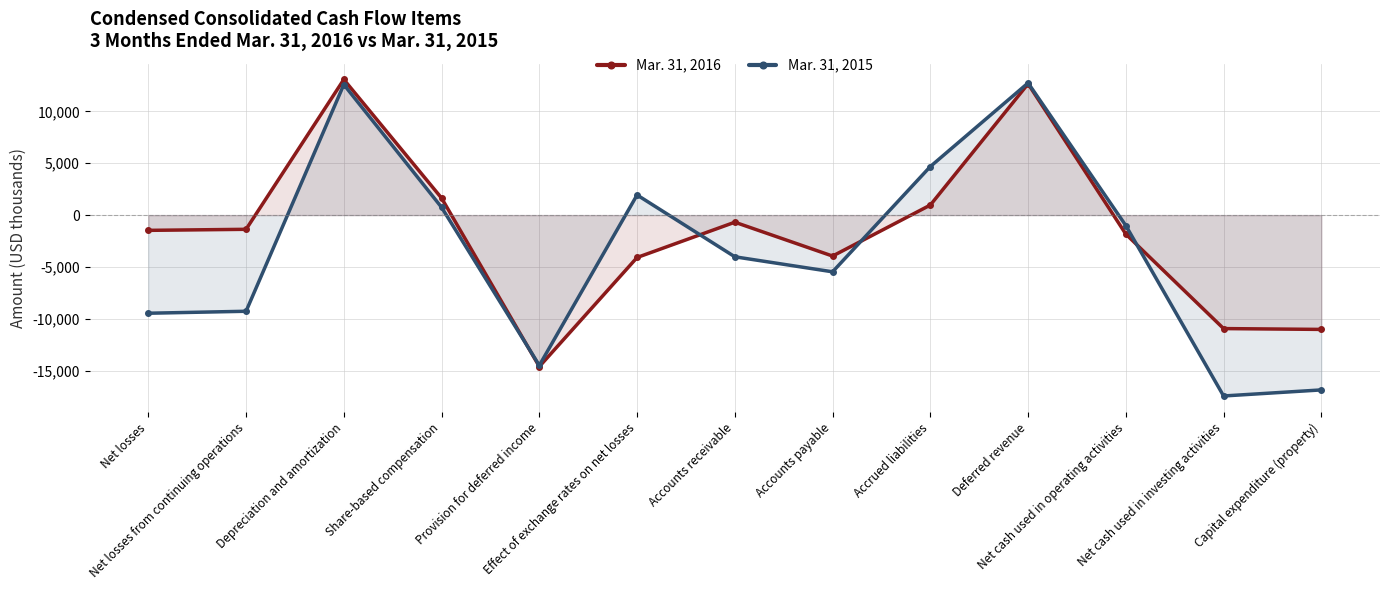

At which label does Mar. 31, 2015 first exceed -4016?

Depreciation and amortization